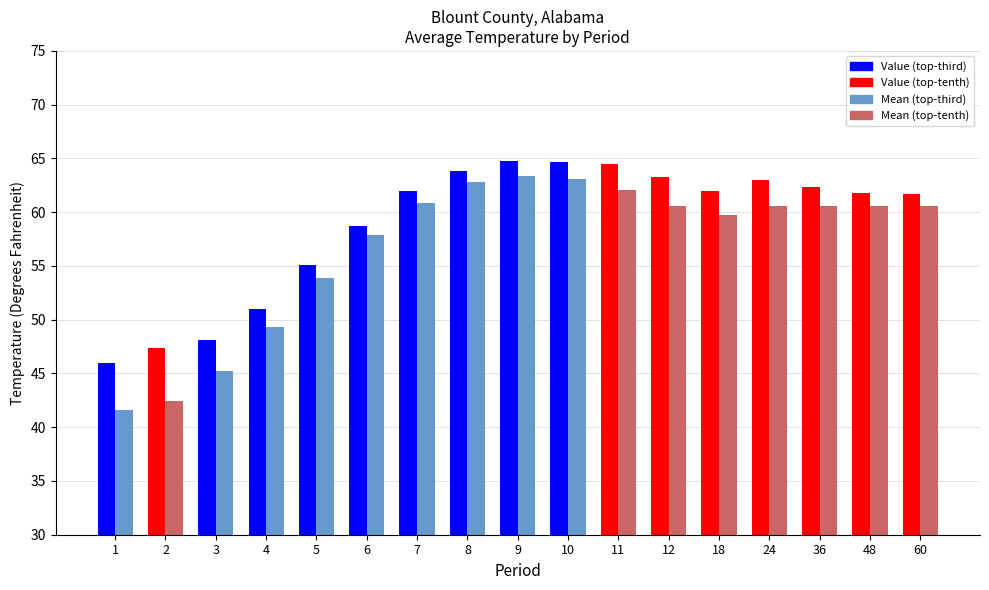

What is the sum of all Value values?

1000.2